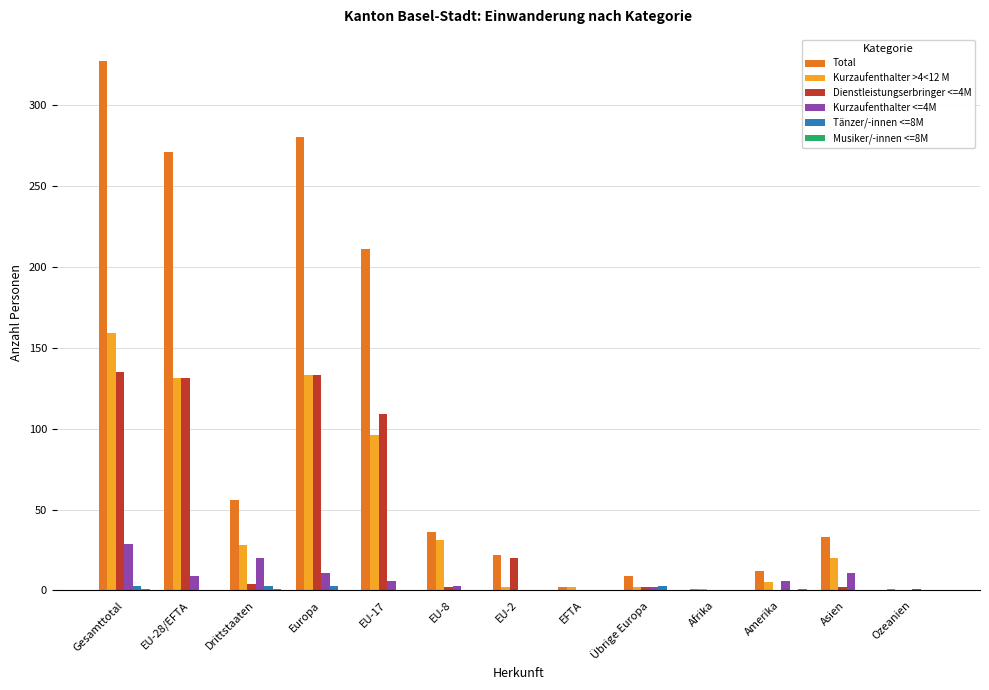

Which series has the largest total across all categories?

Total